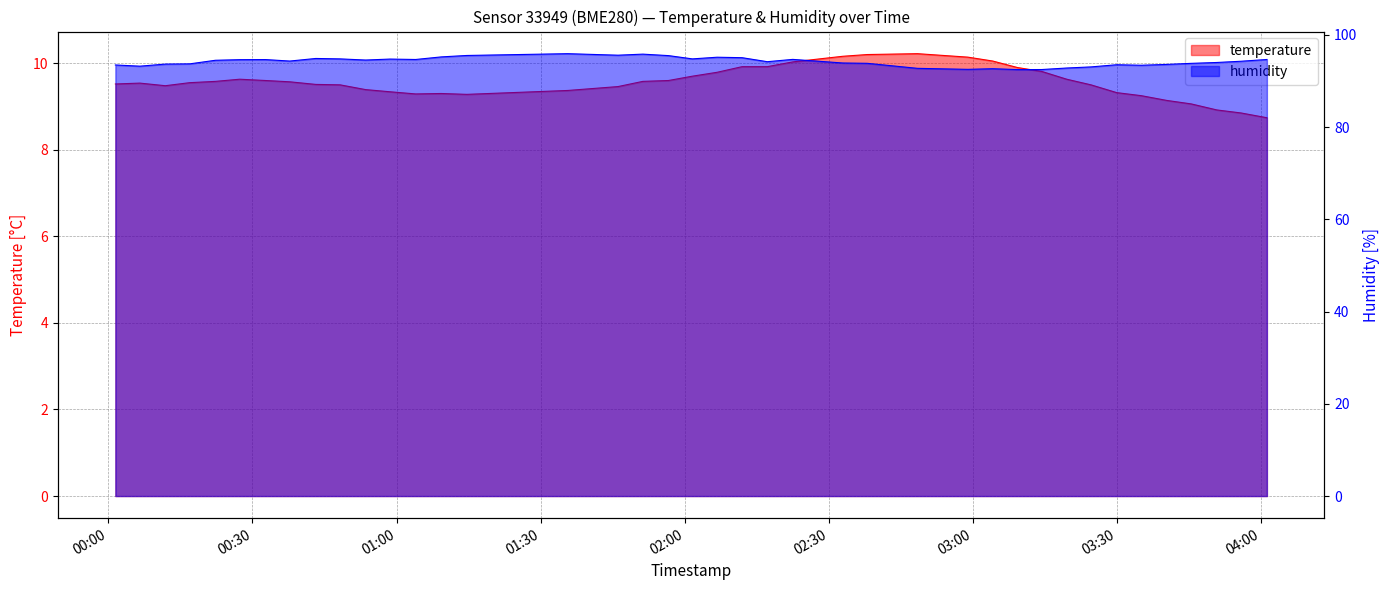

Reading left to right, extract all data points from this chart.

temperature: 2022-09-17T00:01:27=9.5	2022-09-17T00:06:33=9.5	2022-09-17T00:11:51=9.5	2022-09-17T00:16:55=9.6	2022-09-17T00:22:17=9.6	2022-09-17T00:27:20=9.6	2022-09-17T00:32:43=9.6	2022-09-17T00:37:46=9.6	2022-09-17T00:43:10=9.5	2022-09-17T00:48:14=9.5	2022-09-17T00:53:33=9.4	2022-09-17T00:58:37=9.3	2022-09-17T01:03:58=9.3	2022-09-17T01:09:18=9.3	2022-09-17T01:14:37=9.3	2022-09-17T01:35:38=9.4	2022-09-17T01:46:06=9.5	2022-09-17T01:51:16=9.6	2022-09-17T01:56:36=9.6	2022-09-17T02:01:35=9.7	2022-09-17T02:06:44=9.8	2022-09-17T02:11:56=9.9	2022-09-17T02:17:11=9.9	2022-09-17T02:22:29=10.0	2022-09-17T02:32:55=10.2	2022-09-17T02:37:59=10.2	2022-09-17T02:48:27=10.2	2022-09-17T02:58:56=10.1	2022-09-17T03:04:07=10.1	2022-09-17T03:09:15=9.9	2022-09-17T03:14:19=9.8	2022-09-17T03:19:31=9.6	2022-09-17T03:24:34=9.5	2022-09-17T03:29:56=9.3	2022-09-17T03:35:02=9.2	2022-09-17T03:40:21=9.1	2022-09-17T03:45:25=9.1	2022-09-17T03:50:47=8.9	2022-09-17T03:55:50=8.8	2022-09-17T04:01:12=8.7
humidity: 2022-09-17T00:01:27=93.5	2022-09-17T00:06:33=93.2	2022-09-17T00:11:51=93.7	2022-09-17T00:16:55=93.7	2022-09-17T00:22:17=94.5	2022-09-17T00:27:20=94.6	2022-09-17T00:32:43=94.7	2022-09-17T00:37:46=94.3	2022-09-17T00:43:10=94.9	2022-09-17T00:48:14=94.8	2022-09-17T00:53:33=94.5	2022-09-17T00:58:37=94.8	2022-09-17T01:03:58=94.7	2022-09-17T01:09:18=95.2	2022-09-17T01:14:37=95.5	2022-09-17T01:35:38=95.9	2022-09-17T01:46:06=95.6	2022-09-17T01:51:16=95.8	2022-09-17T01:56:36=95.5	2022-09-17T02:01:35=94.8	2022-09-17T02:06:44=95.2	2022-09-17T02:11:56=95.1	2022-09-17T02:17:11=94.2	2022-09-17T02:22:29=94.7	2022-09-17T02:32:55=93.9	2022-09-17T02:37:59=93.8	2022-09-17T02:48:27=92.8	2022-09-17T02:58:56=92.5	2022-09-17T03:04:07=92.7	2022-09-17T03:09:15=92.5	2022-09-17T03:14:19=92.5	2022-09-17T03:19:31=92.8	2022-09-17T03:24:34=93.1	2022-09-17T03:29:56=93.5	2022-09-17T03:35:02=93.4	2022-09-17T03:40:21=93.6	2022-09-17T03:45:25=93.8	2022-09-17T03:50:47=94.0	2022-09-17T03:55:50=94.3	2022-09-17T04:01:12=94.7